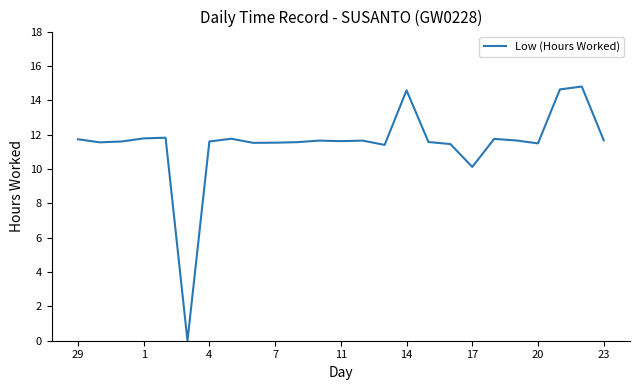

What is the greatest value displayed?

14.8